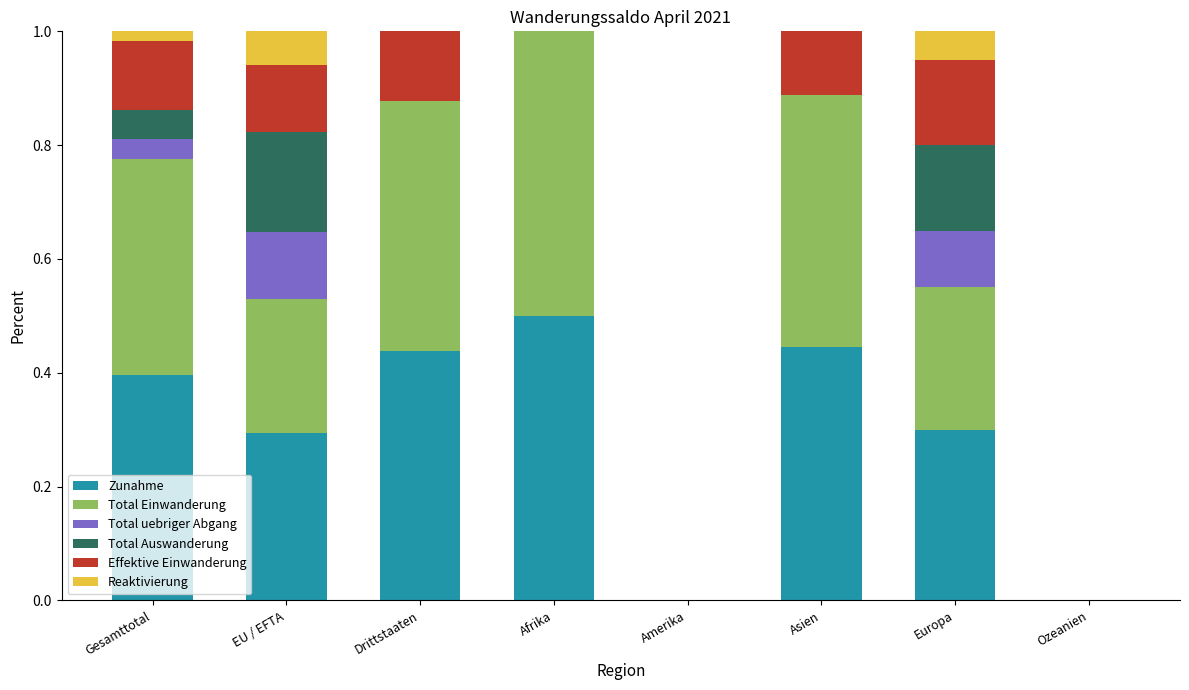

Which category has the highest value in the Zunahme series?

Afrika